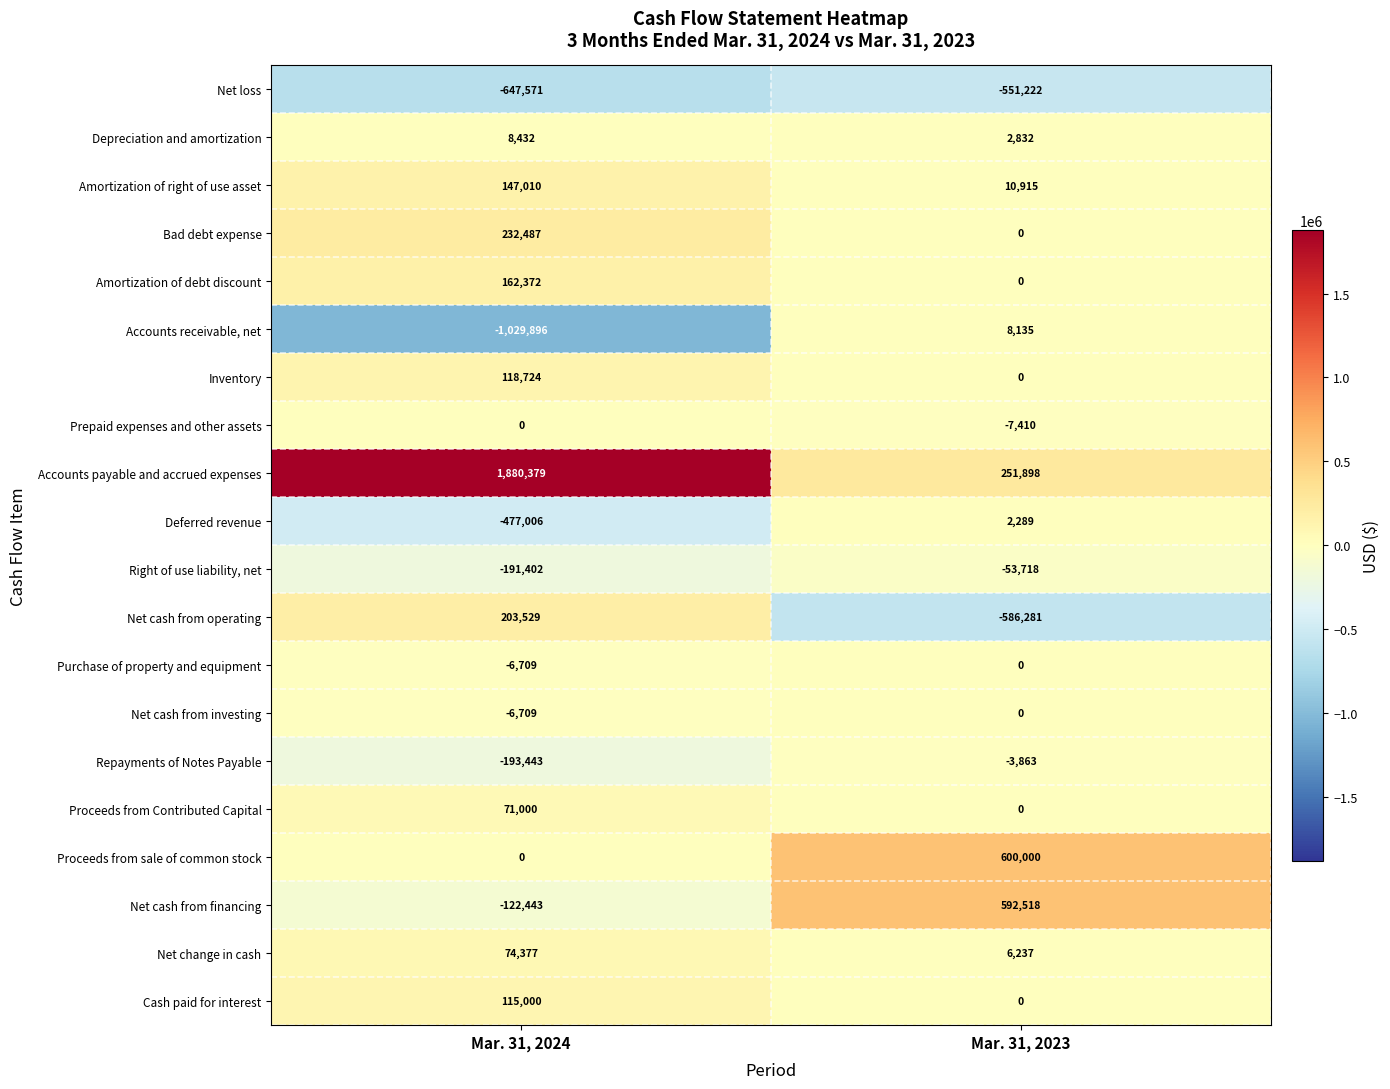

What is the sum of all Inventory values?

118724